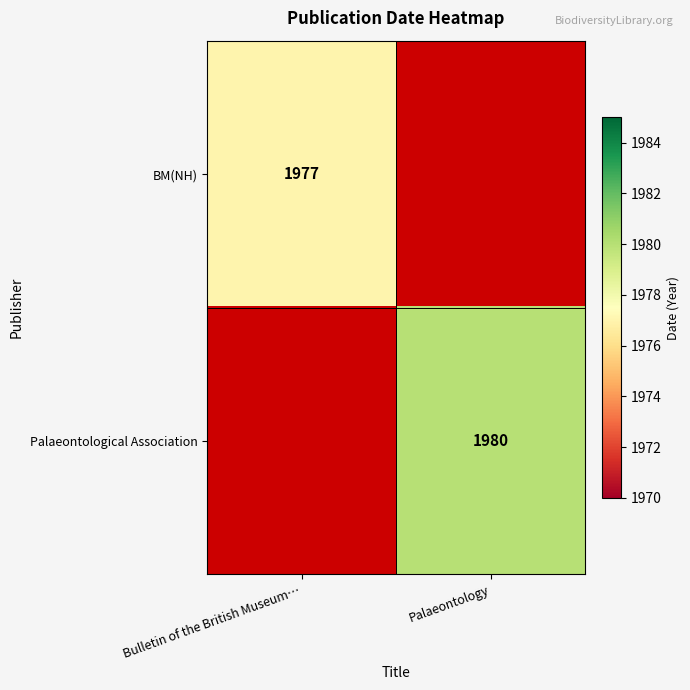

Is it true that BM(NH) equals 798 at Bulletin of the British Museum…?

False